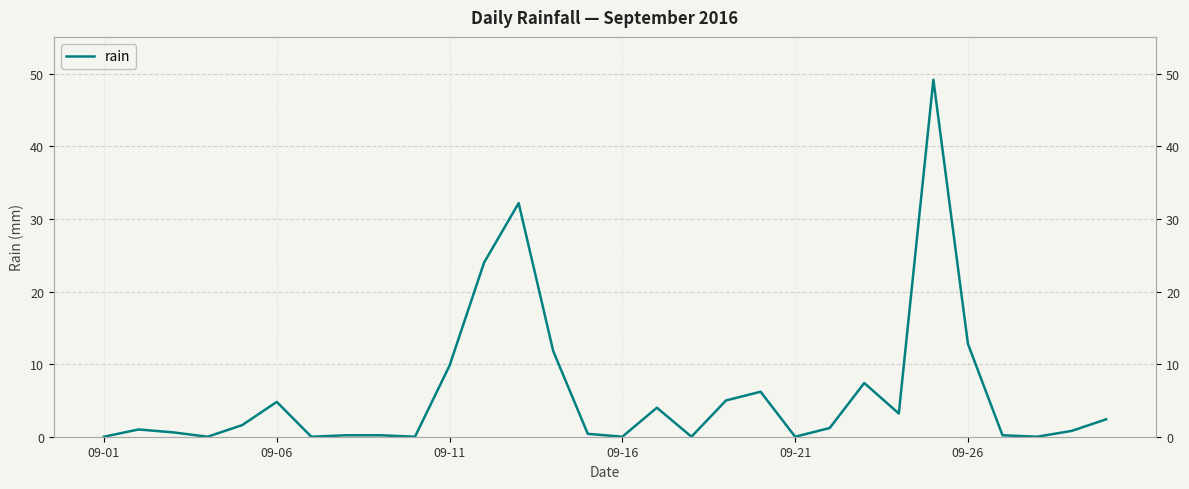

How many data points does each series have?

30